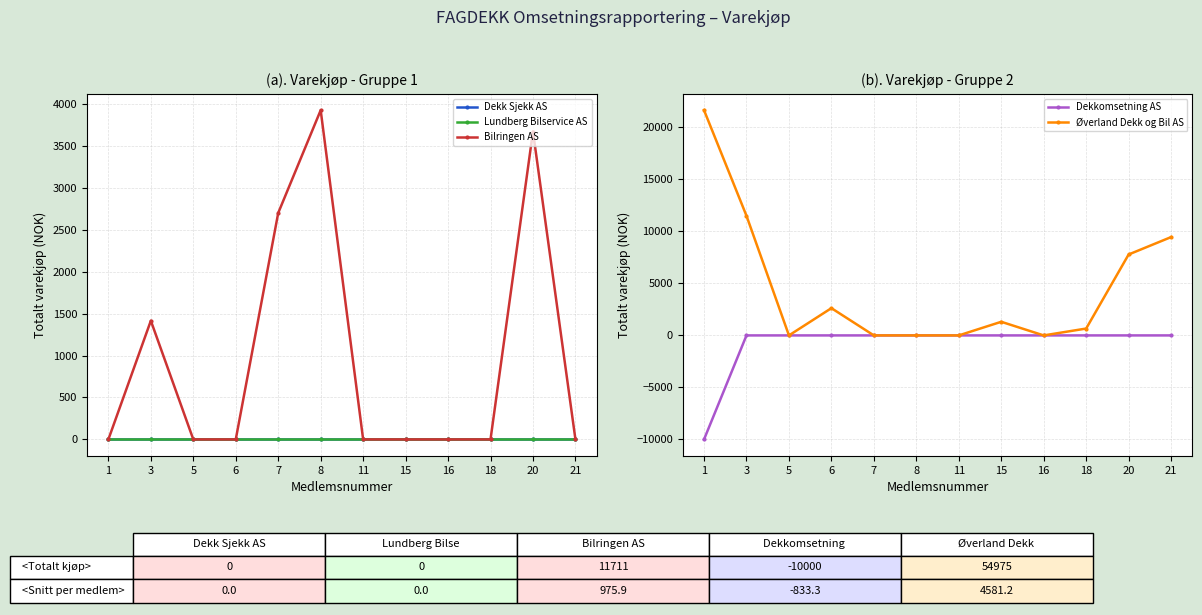

What is the minimum value shown in the chart?

-10000